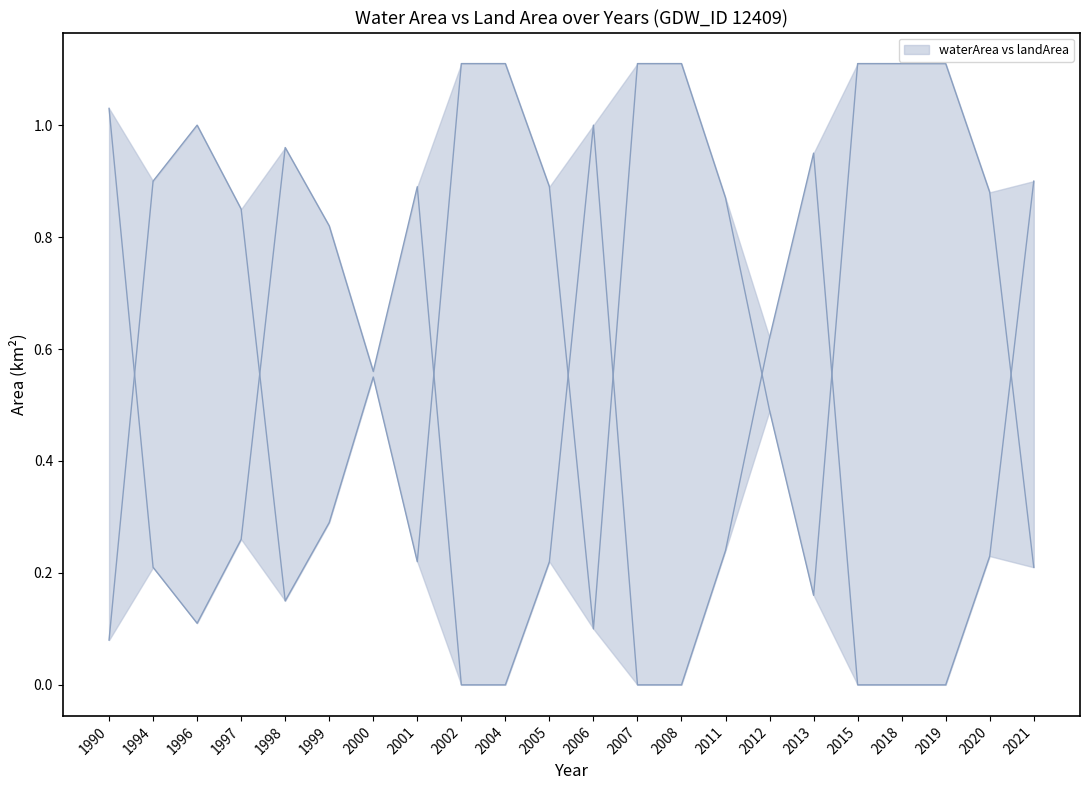

Is the value of landArea at 1997 greater than the value of waterArea at 1999?

No